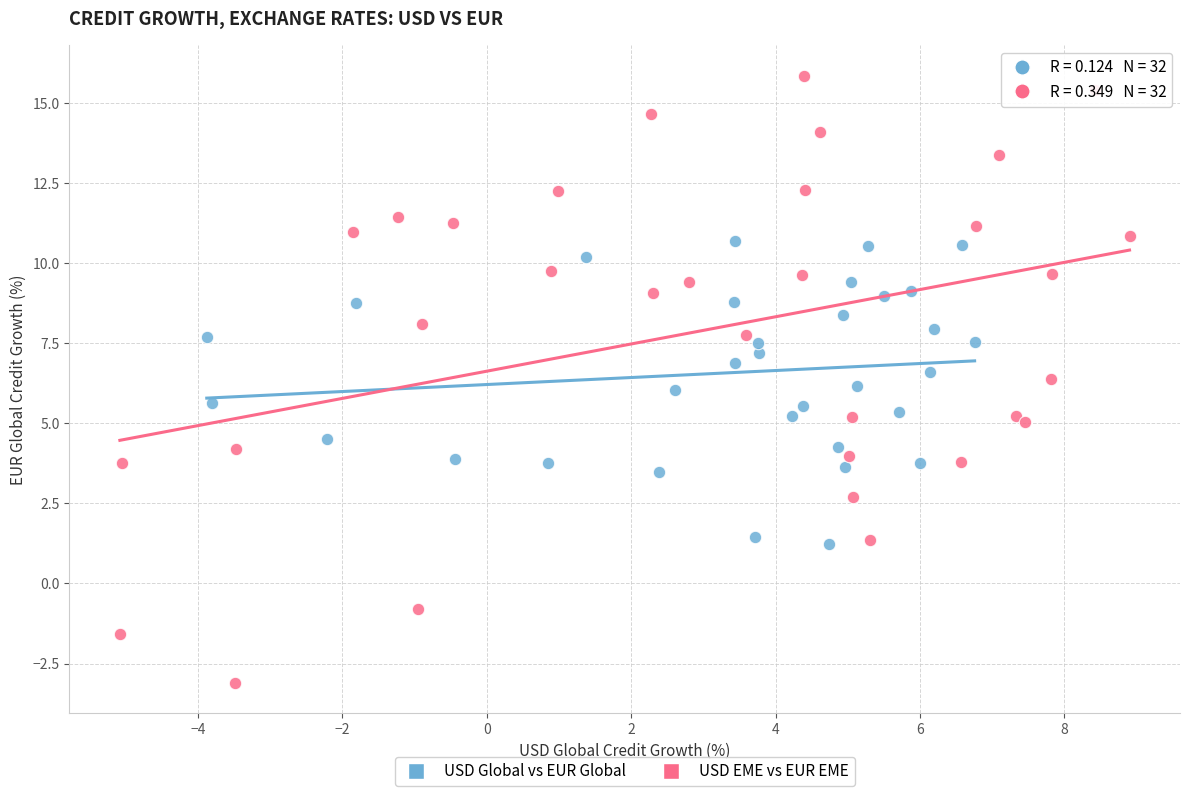

Which series reaches the minimum Y coordinate?

USD EME vs EUR EME